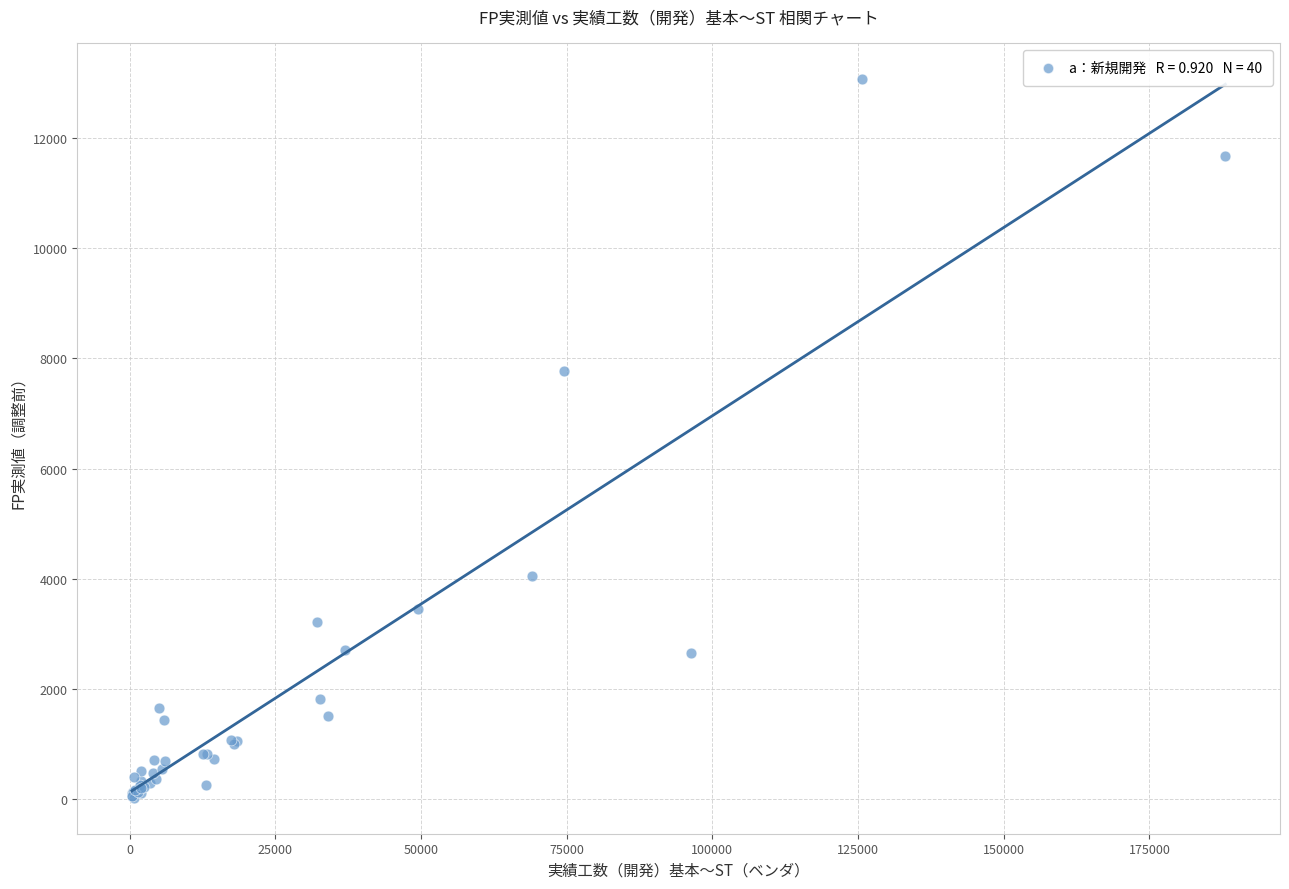

What Y value in the scatter plot is closest to 6550?

7770